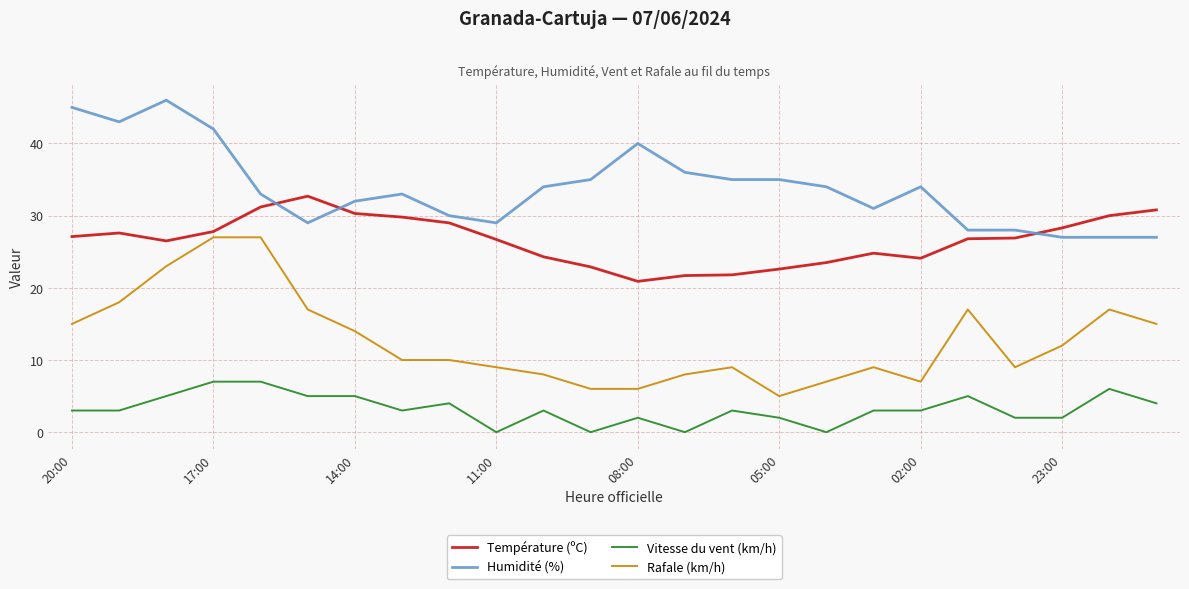

Rank the series by their average value, from lowest to highest.

Vitesse du vent (km/h), Rafale (km/h), Température (ºC), Humidité (%)